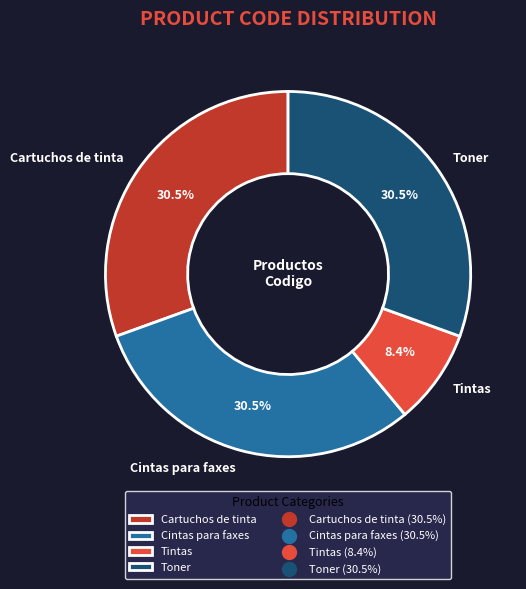

Is there any slice that represents more than half of the pie?

No